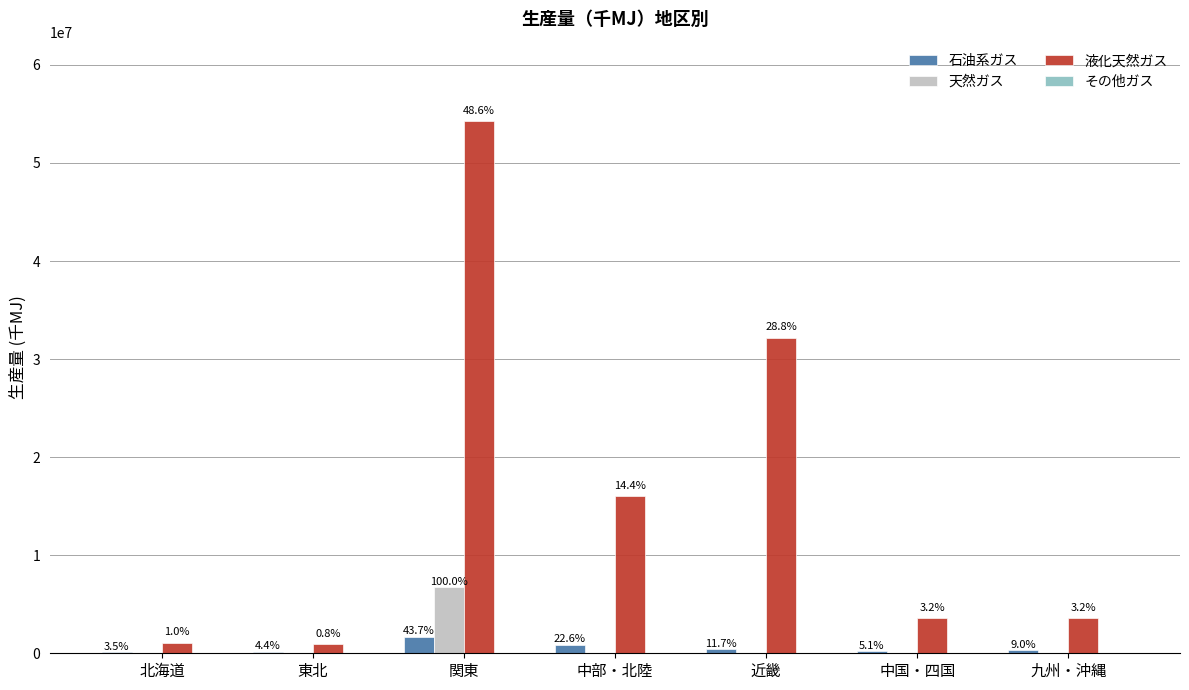

Does the chart contain stacked bars?

No